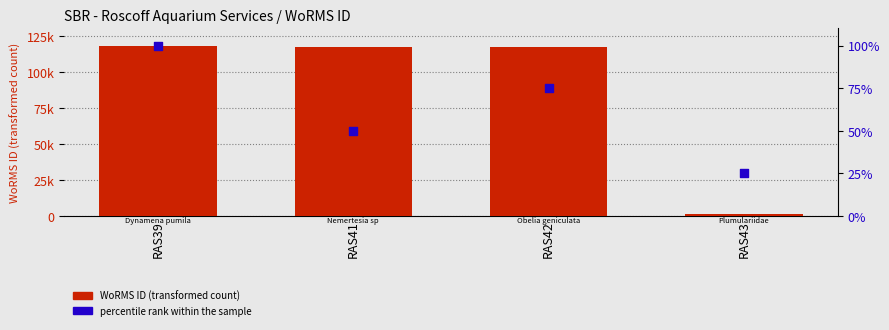

Which series contains the lowest Y value?

percentile rank within the sample